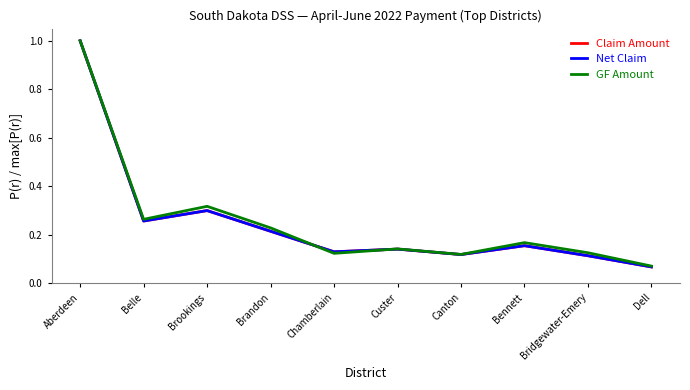

Is it true that Net Claim equals 0.0 at Canton?

False